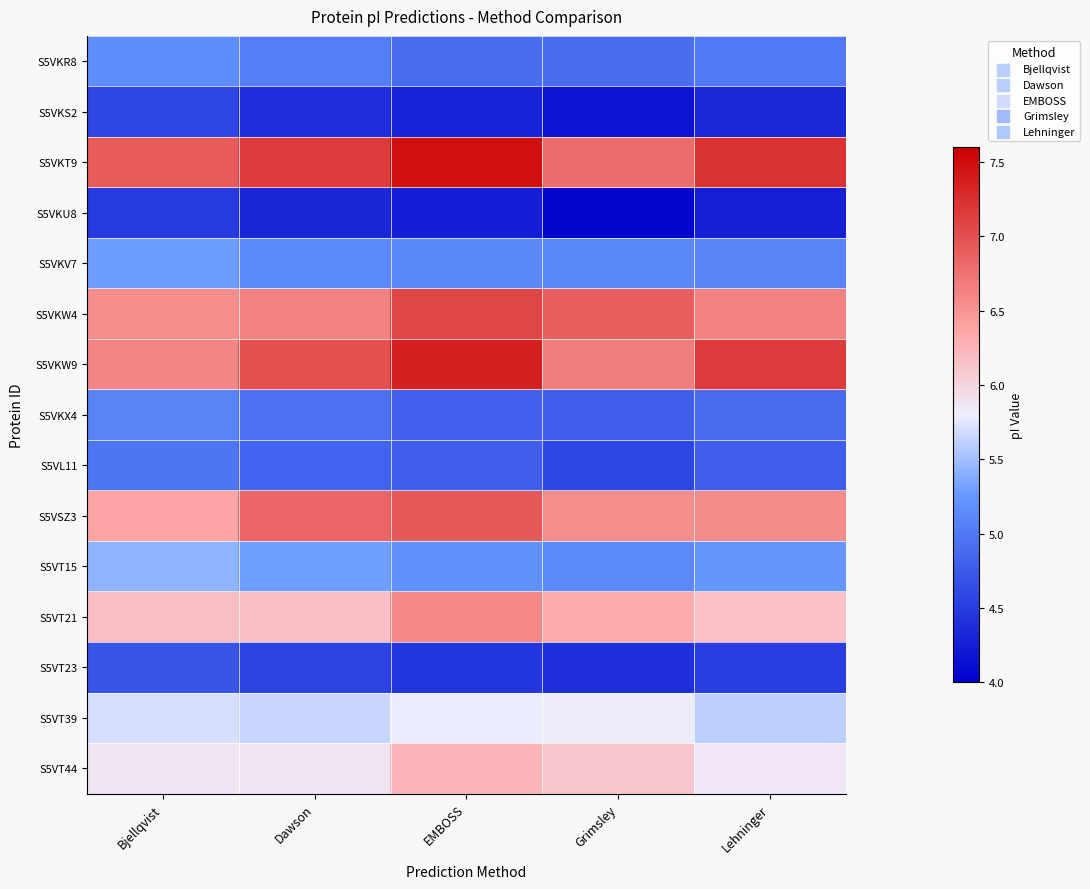

At which category is the sum across all series the highest?

EMBOSS